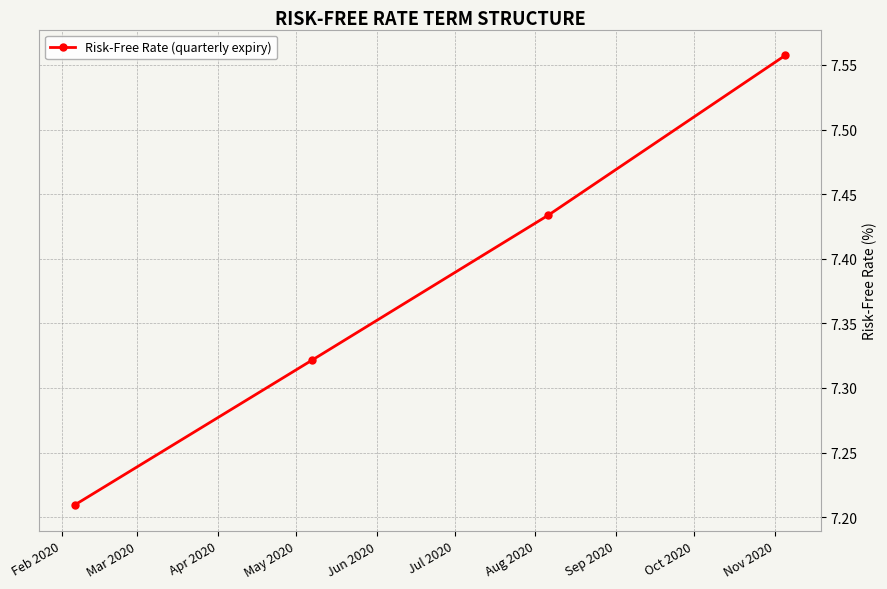

How many values are between 7 and 8?

4